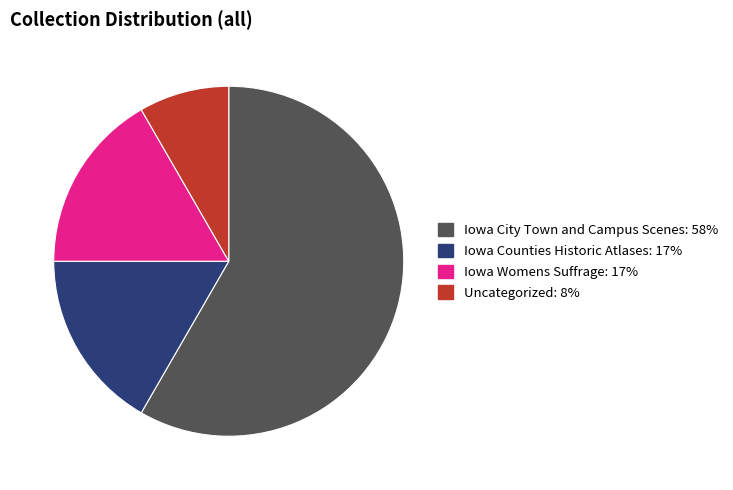

How many segments does this pie chart have?

4